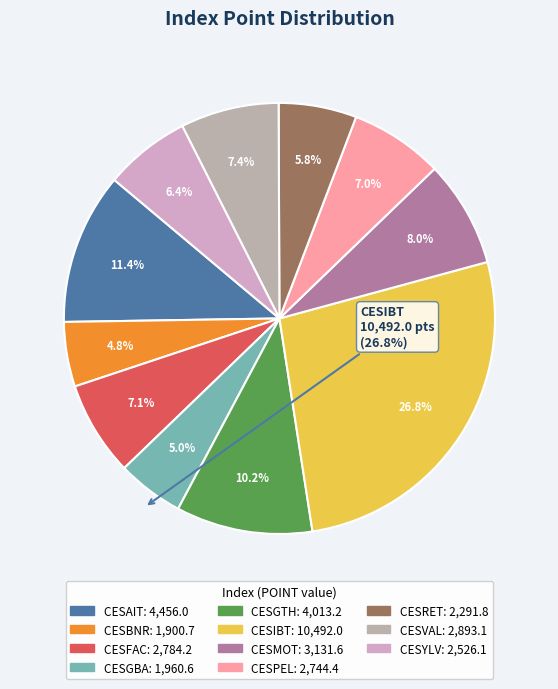

Is the sum of CESMOT and CESYLV greater than half?

No